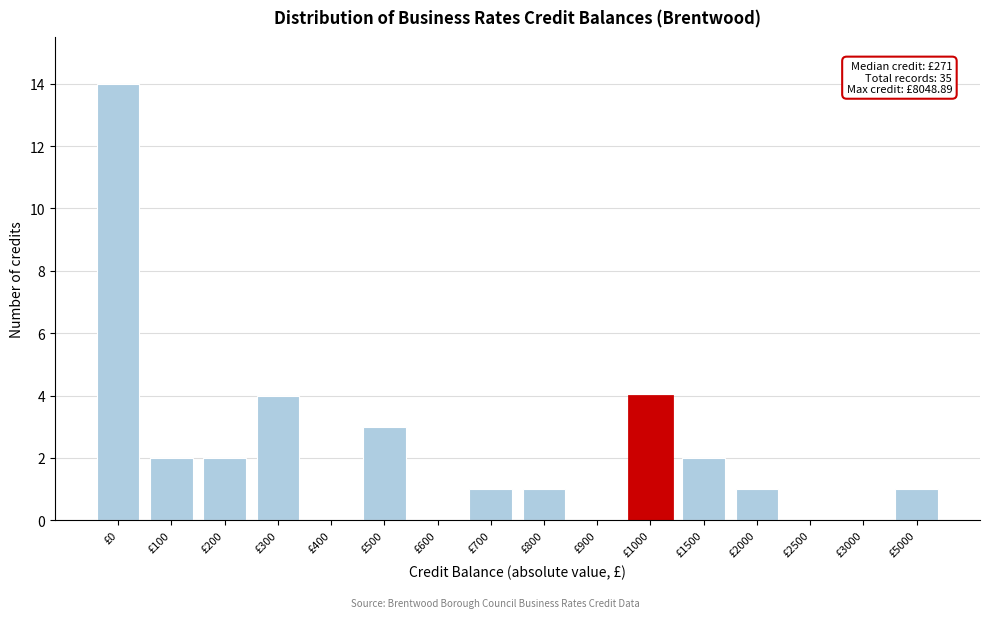

Reading right to left, extract all data points from this chart.

£5000=1	£3000=0	£2500=0	£2000=1	£1500=2	£1000=4	£900=0	£800=1	£700=1	£600=0	£500=3	£400=0	£300=4	£200=2	£100=2	£0=14